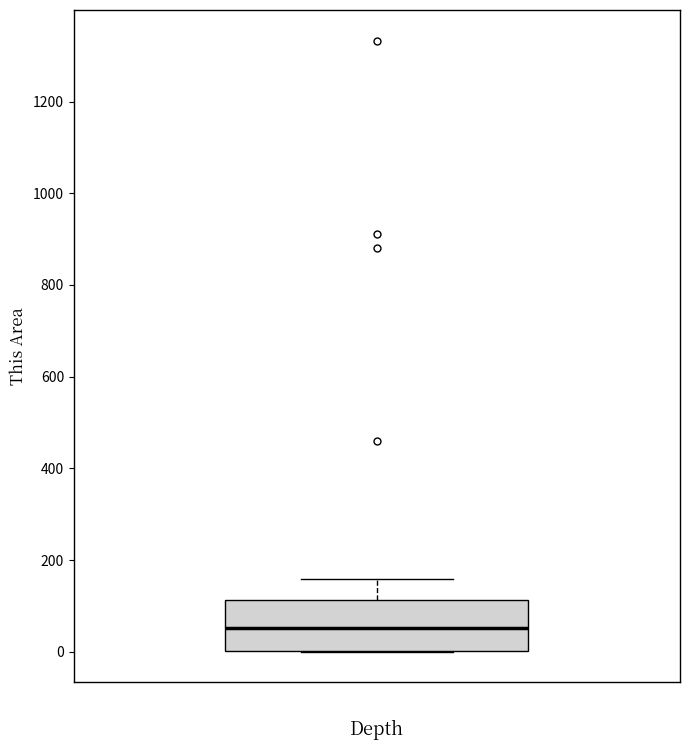

Where does the median line of the box sit on the y-axis? The values are not printed on the chart, so give them approximately, as read against the axis.

60